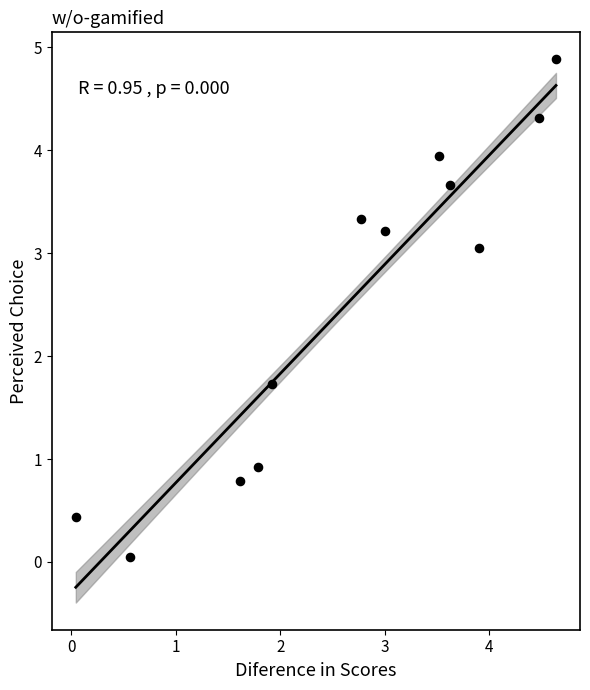

What is the average Y value?

2.5